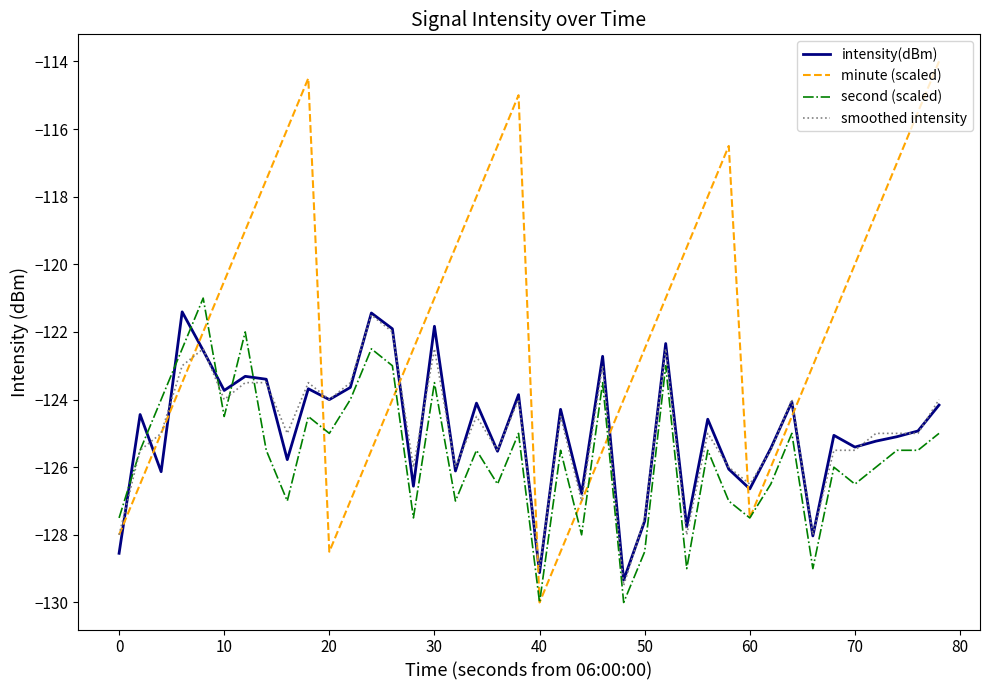

Which series has the widest spread of values?

minute (scaled)